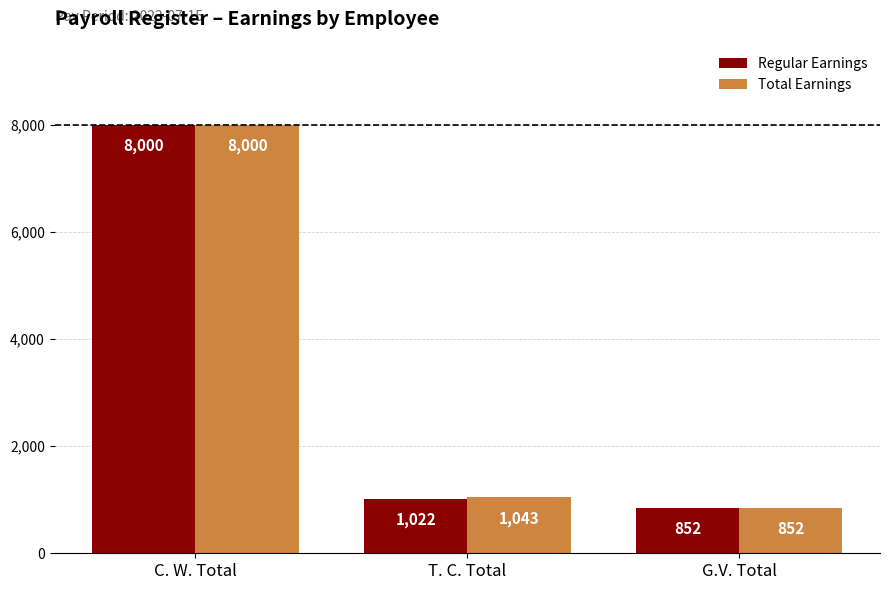

At which label does Regular Earnings reach its peak?

C. W. Total